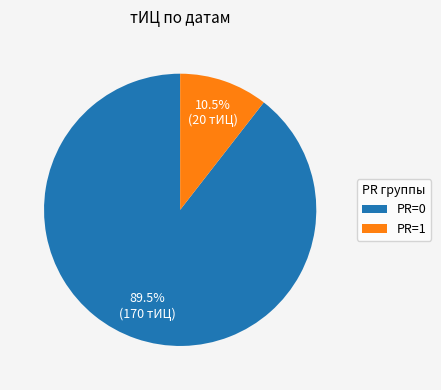

Which has a higher value, PR=1 or PR=0?

PR=0